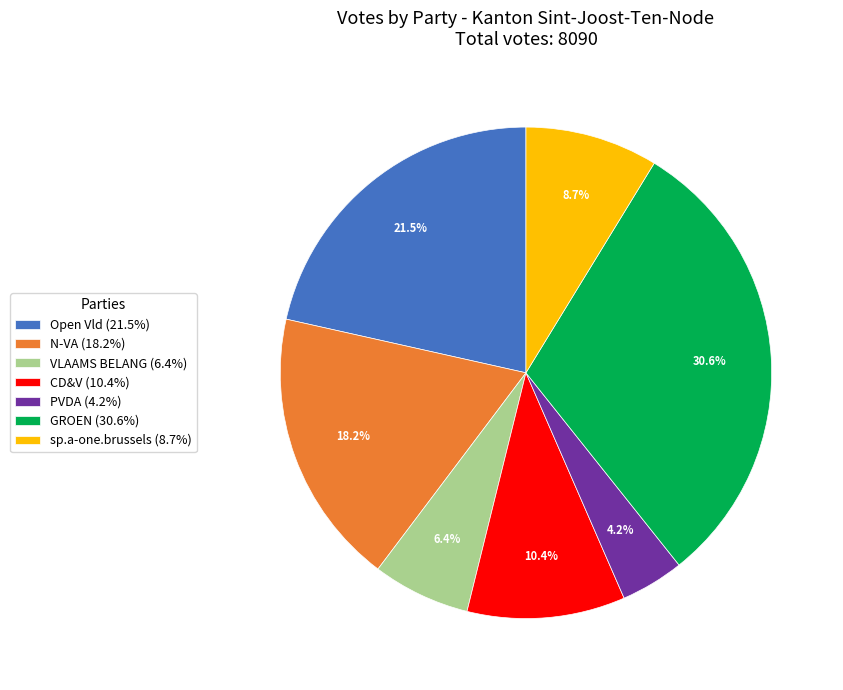

Count the number of slices in the pie.

7